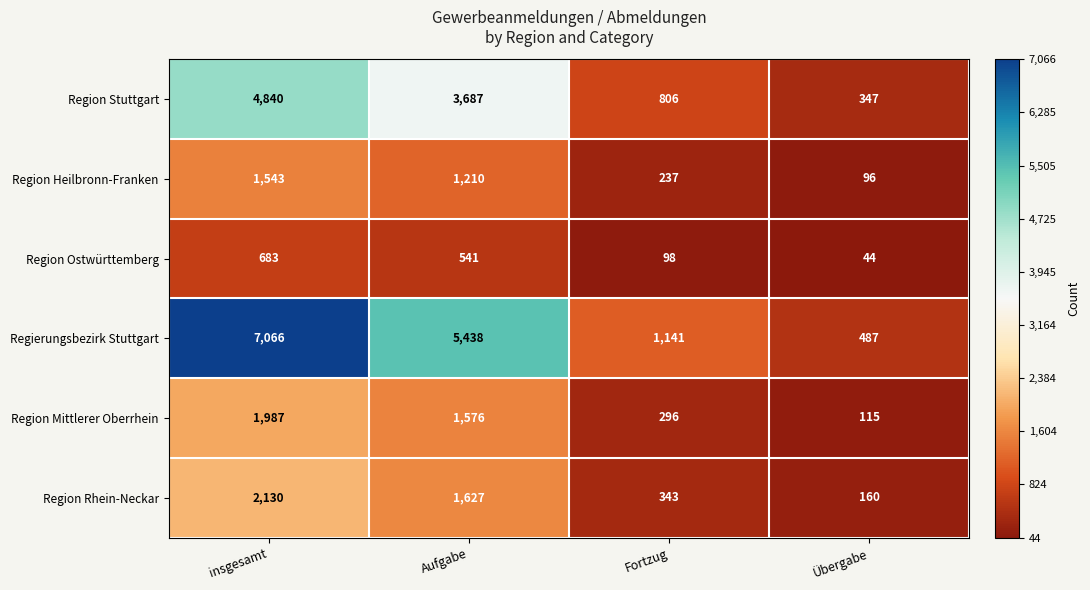

Reading left to right, list all the values displayed in this chart.

Region Stuttgart: insgesamt=4840	Aufgabe=3687	Fortzug=806	Übergabe=347
Region Heilbronn-Franken: insgesamt=1543	Aufgabe=1210	Fortzug=237	Übergabe=96
Region Ostwürttemberg: insgesamt=683	Aufgabe=541	Fortzug=98	Übergabe=44
Regierungsbezirk Stuttgart: insgesamt=7066	Aufgabe=5438	Fortzug=1141	Übergabe=487
Region Mittlerer Oberrhein: insgesamt=1987	Aufgabe=1576	Fortzug=296	Übergabe=115
Region Rhein-Neckar: insgesamt=2130	Aufgabe=1627	Fortzug=343	Übergabe=160